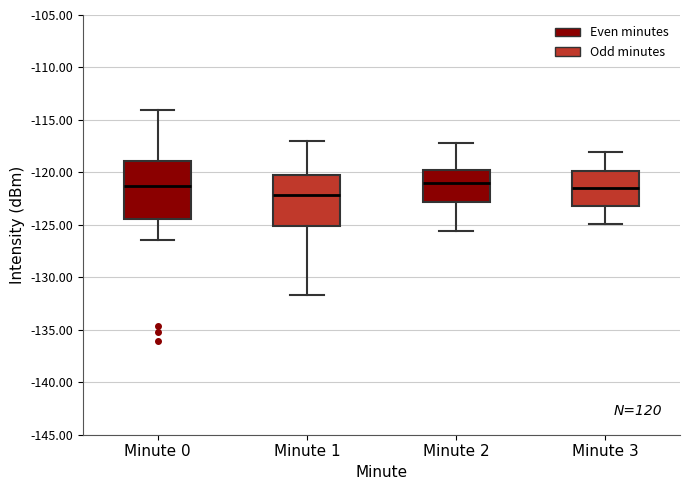

Which box's median line is the lowest?

Minute 1